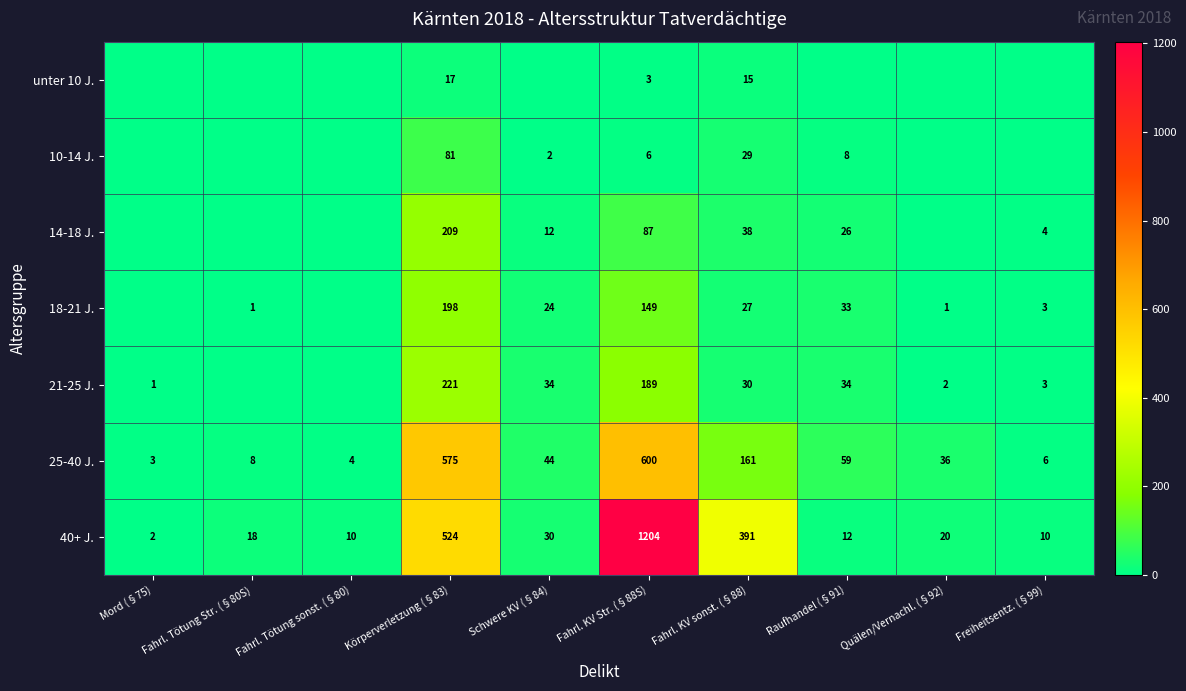

At how many categories does at least one series exceed 419?

2